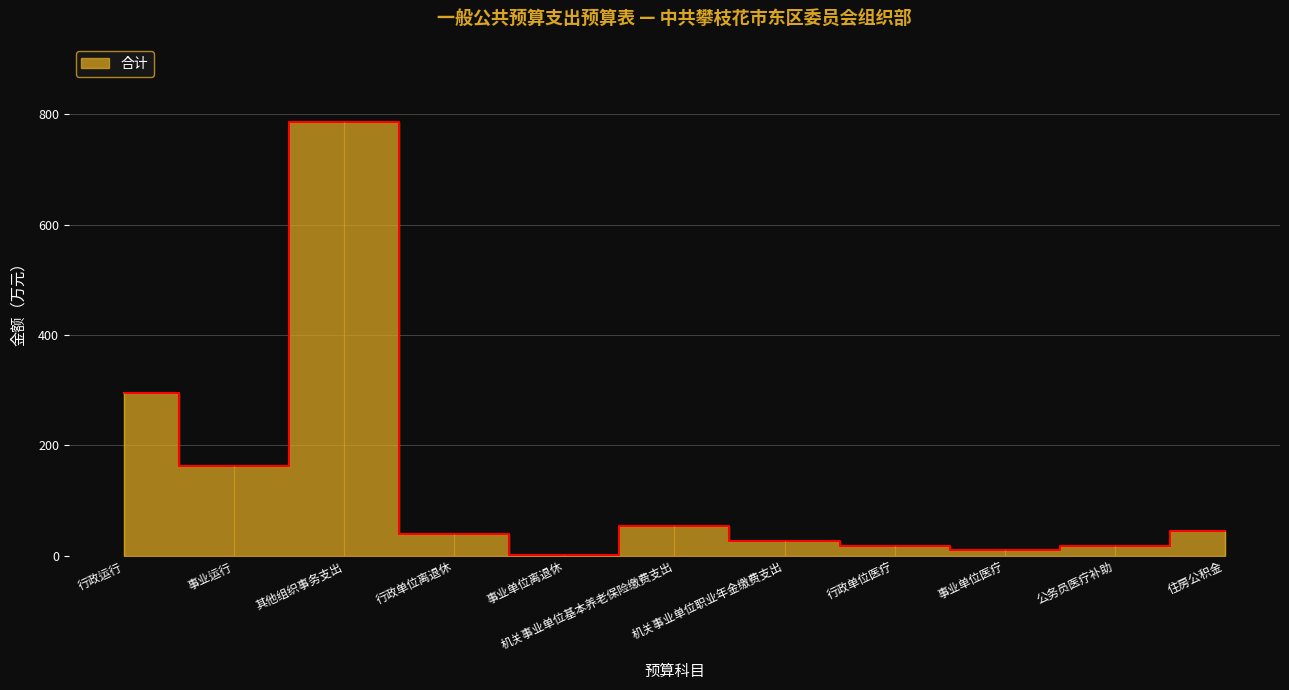

Between 住房公积金 and 行政单位医疗, which is larger?

住房公积金